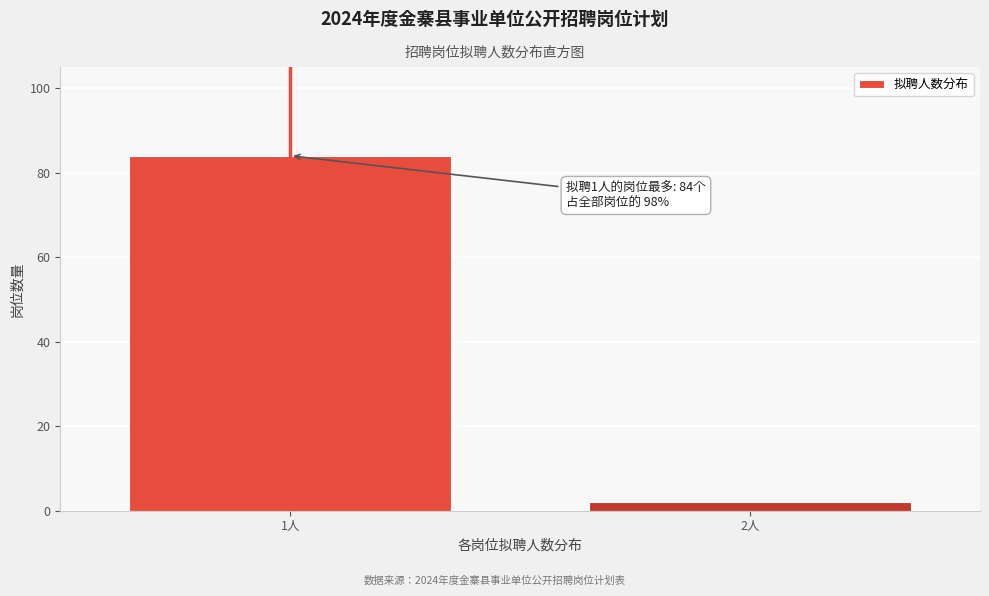

Reading left to right, what are all the values shown in this chart?

1人=84	2人=2